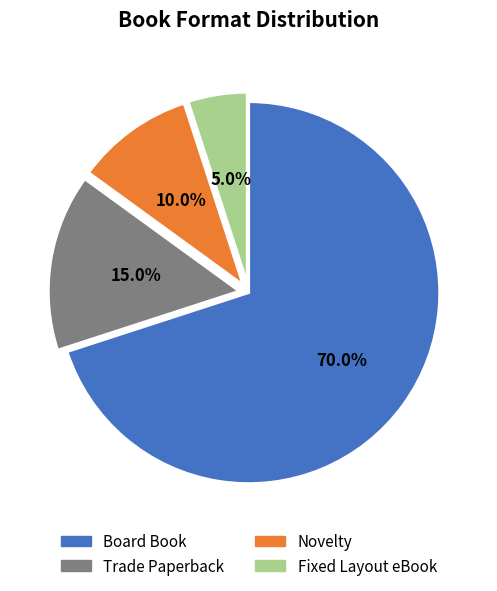

Between Fixed Layout eBook and Board Book, which is larger?

Board Book